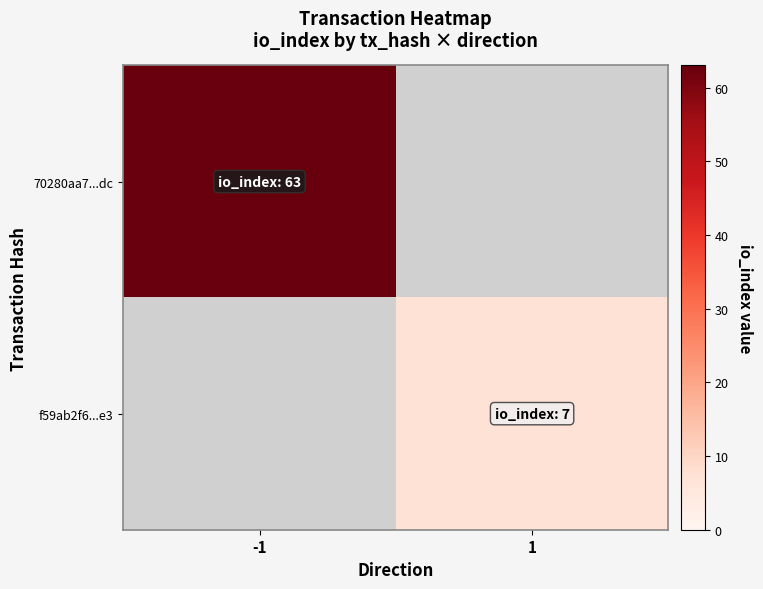

Is the value of f59ab2f6...e3 at 1 greater than the value of 70280aa7...dc at 1?

No